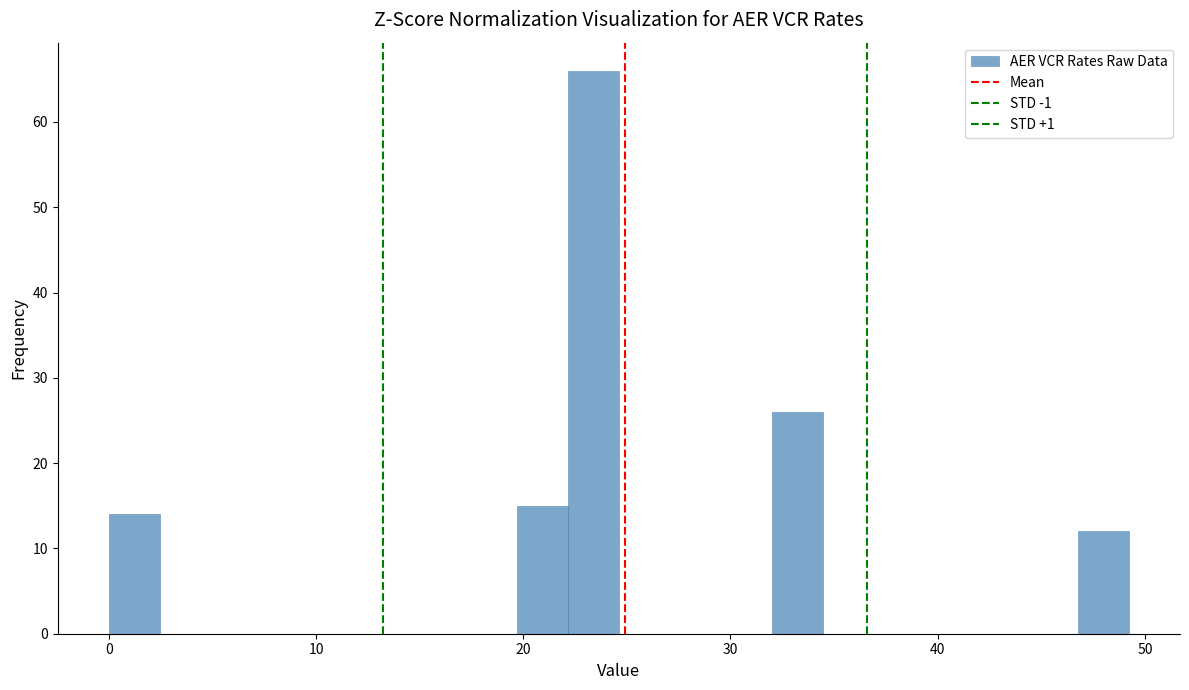

Read against the x-axis, roughly where is the centre of the tallest bar?

23